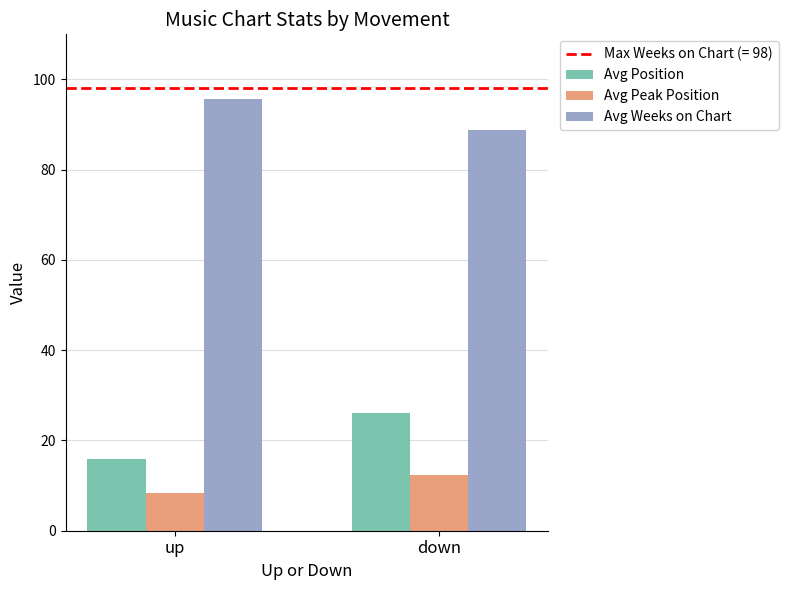

What is the difference between the maximum and minimum values in the Avg Position series?

10.2